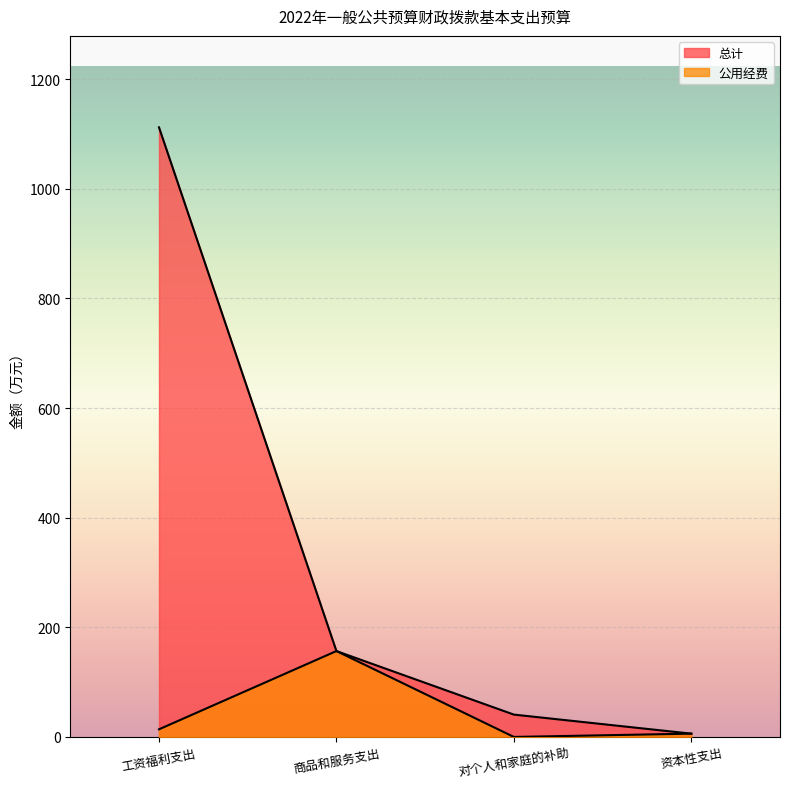

How many lines are shown in the chart?

2